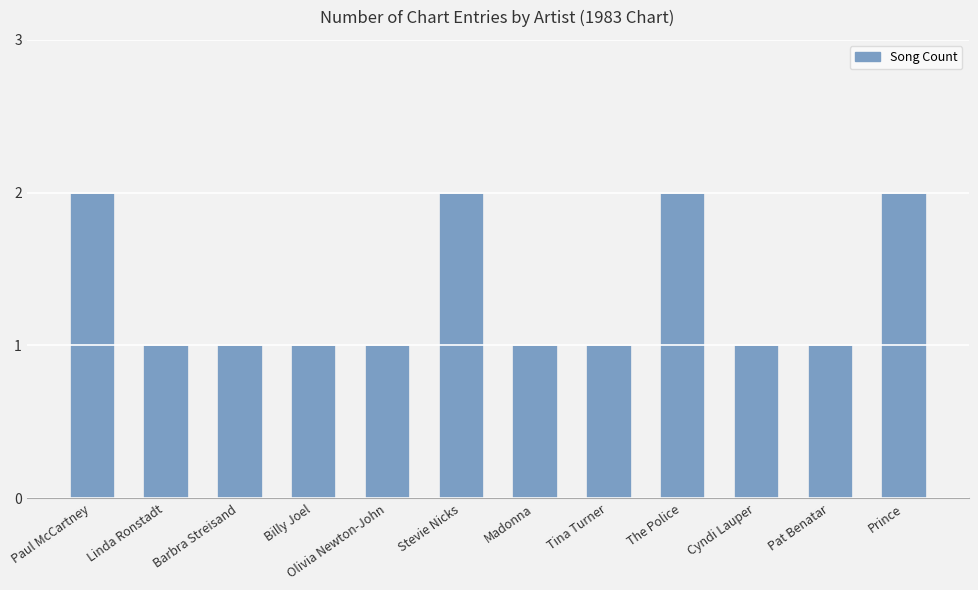

What is the sum of all values?

16